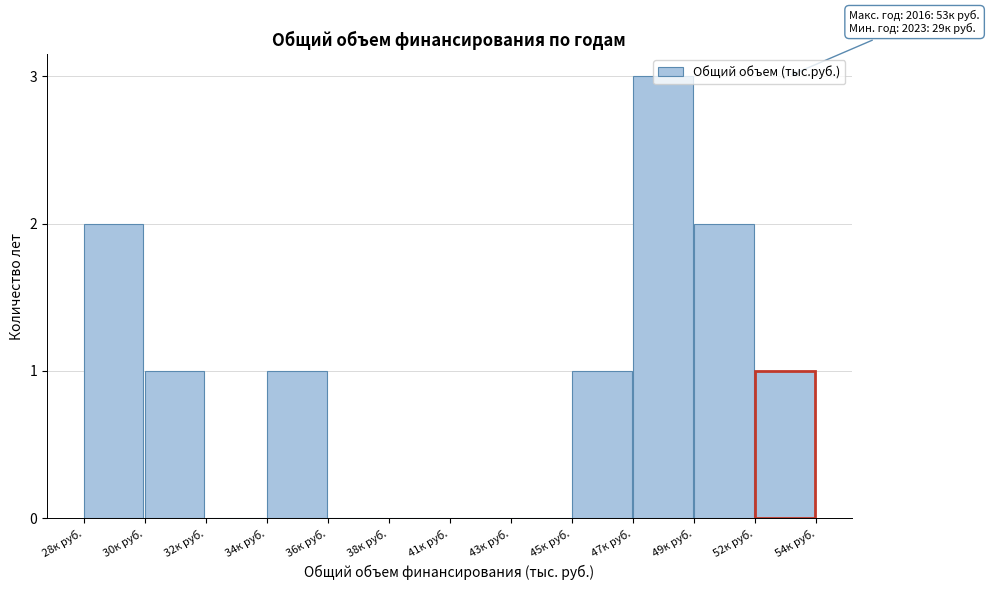

Between 45к руб. and 38к руб., which is larger?

45к руб.